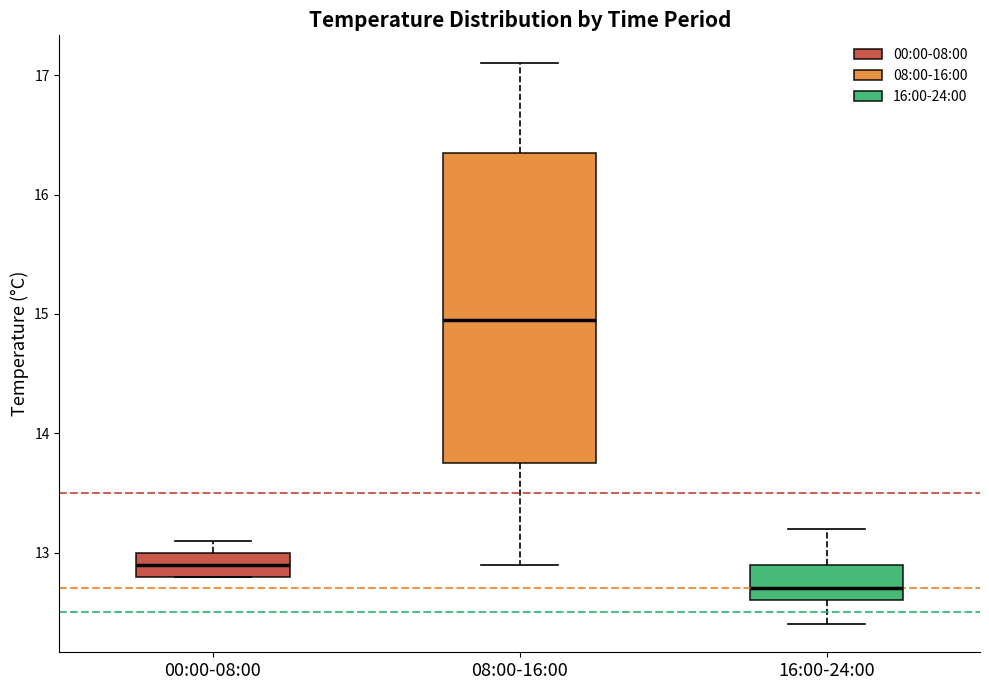

Reading left to right, read every box against the y-axis: the position of its median line, the range the box covers, and the ends of its whiskers. The values are not printed on the chart, so give them approximately, as read against the axis.

00:00-08:00: median 12.9, box 12.8 to 13.0, whiskers 12.8 to 13.1
08:00-16:00: median 15.0, box 13.8 to 16.4, whiskers 12.9 to 17.1
16:00-24:00: median 12.7, box 12.6 to 12.9, whiskers 12.4 to 13.2